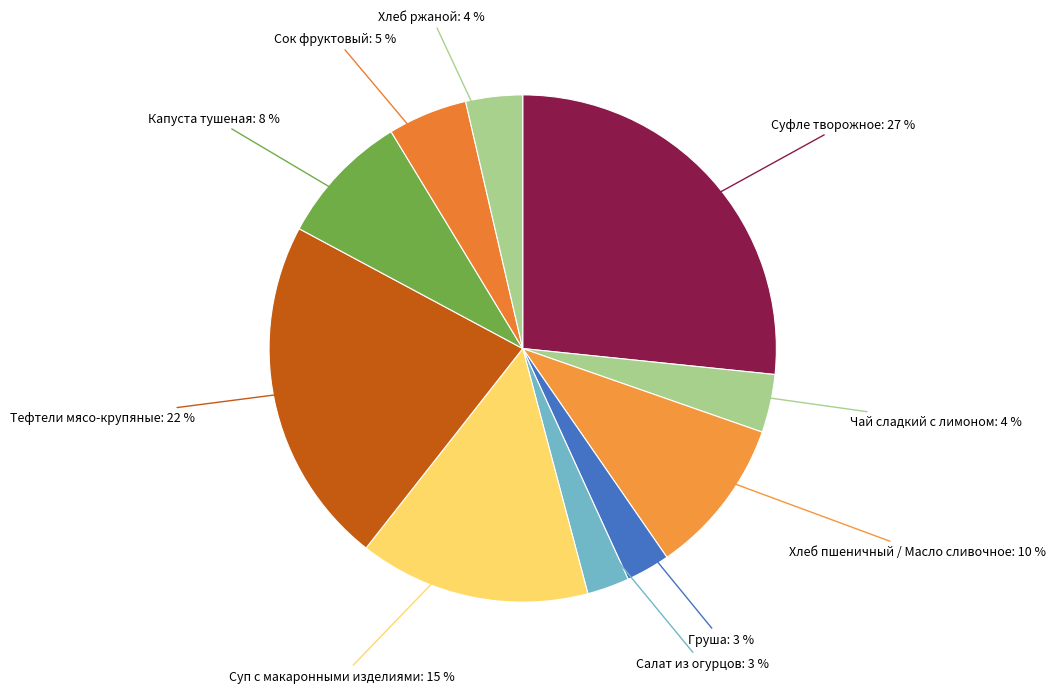

How many segments does this pie chart have?

10